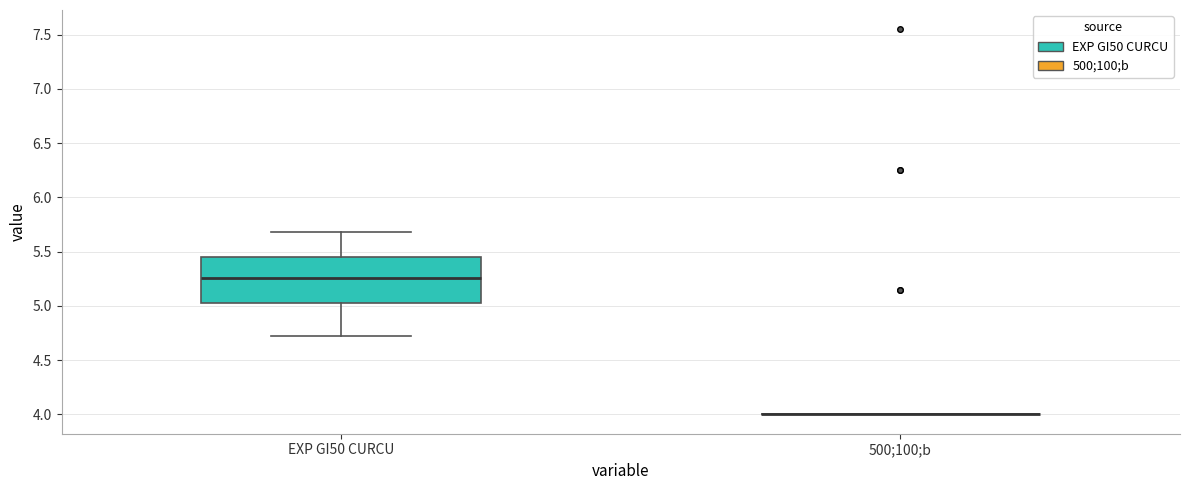

Which box is the tallest, from its lower edge to its upper edge?

EXP GI50 CURCU